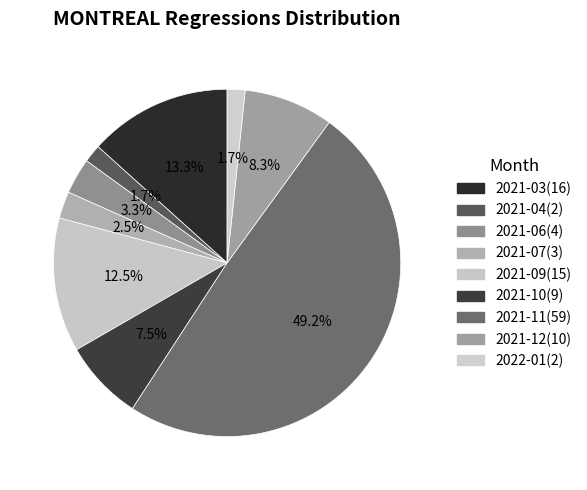

True or false: 2021-10 accounts for 1% of the total.

False